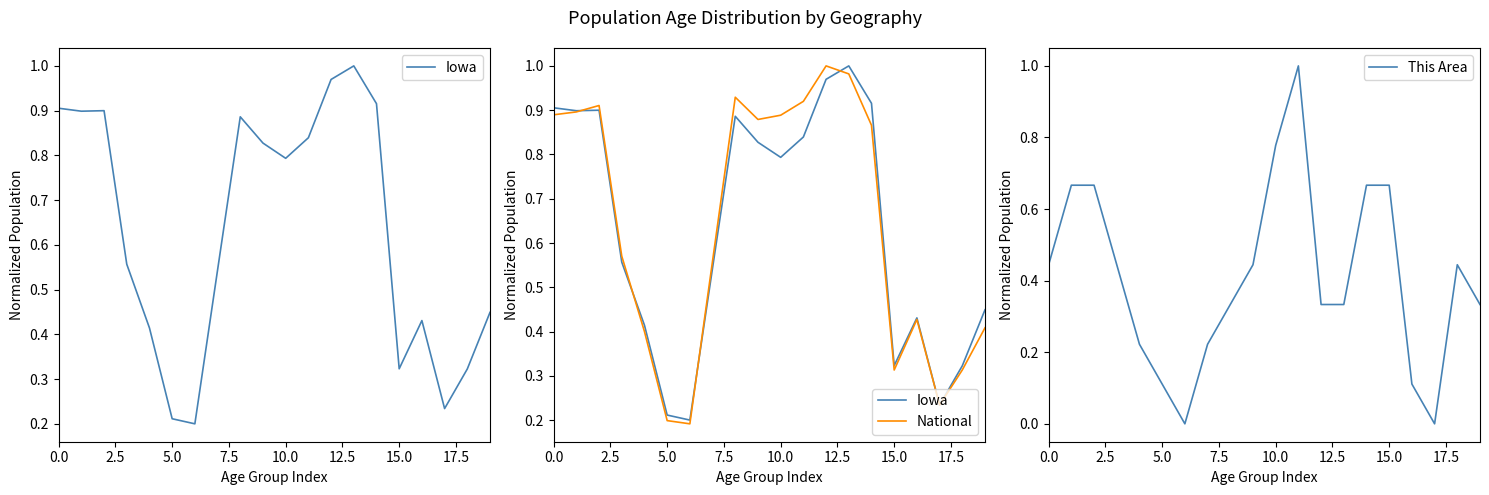

What is the difference between the Iowa values at 10 and 18?

0.5